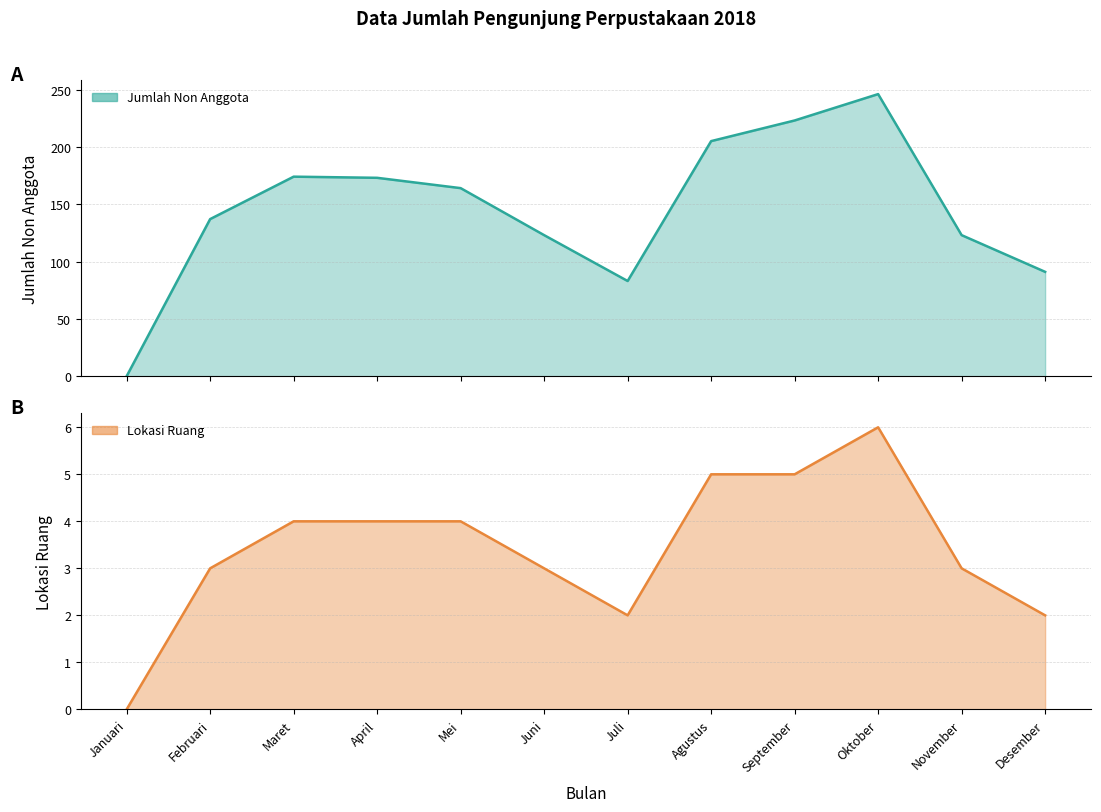

At which label does Jumlah Non Anggota reach its minimum?

Januari